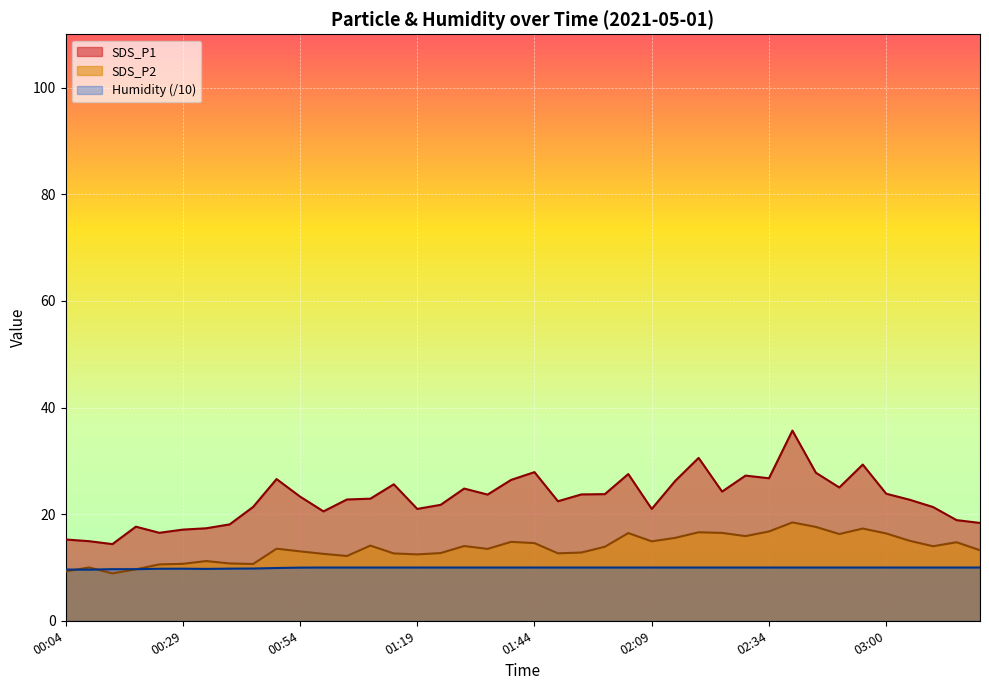

How many data points in SDS_P2 are above 13?

24